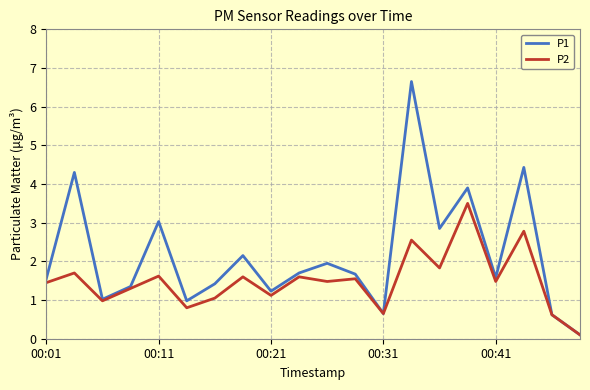

What is the difference between the maximum and minimum values in the P2 series?

3.4